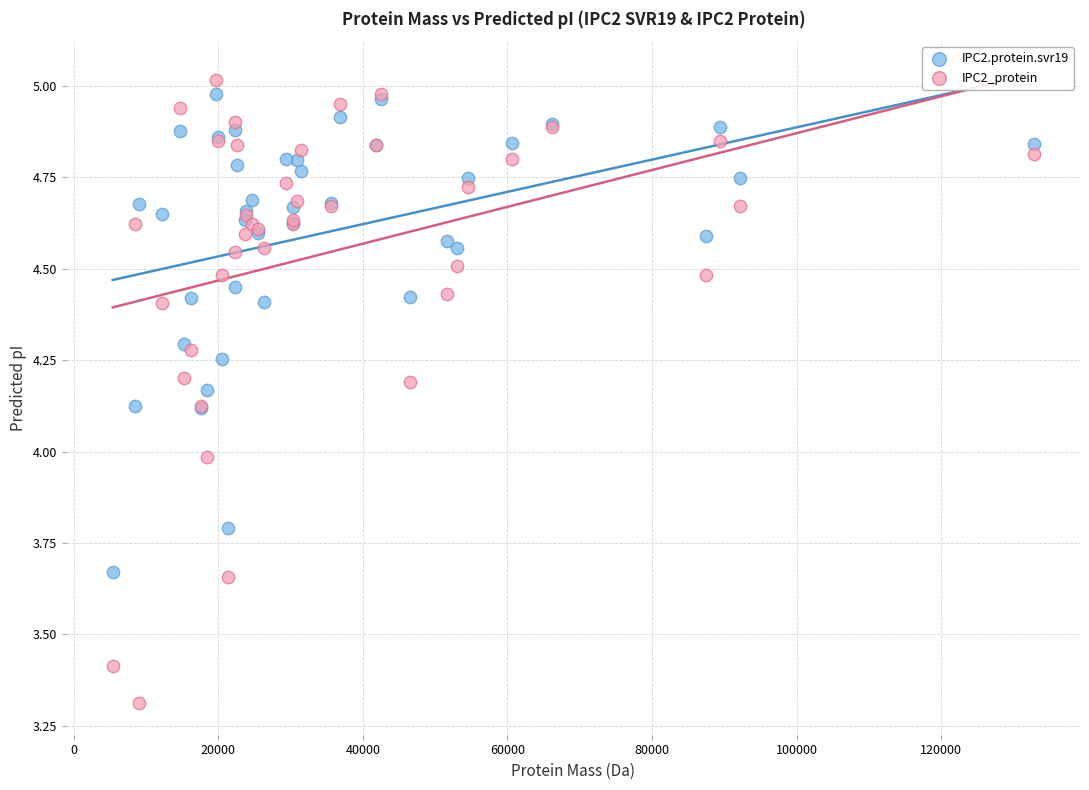

Which series has the widest spread of Y values?

IPC2_protein